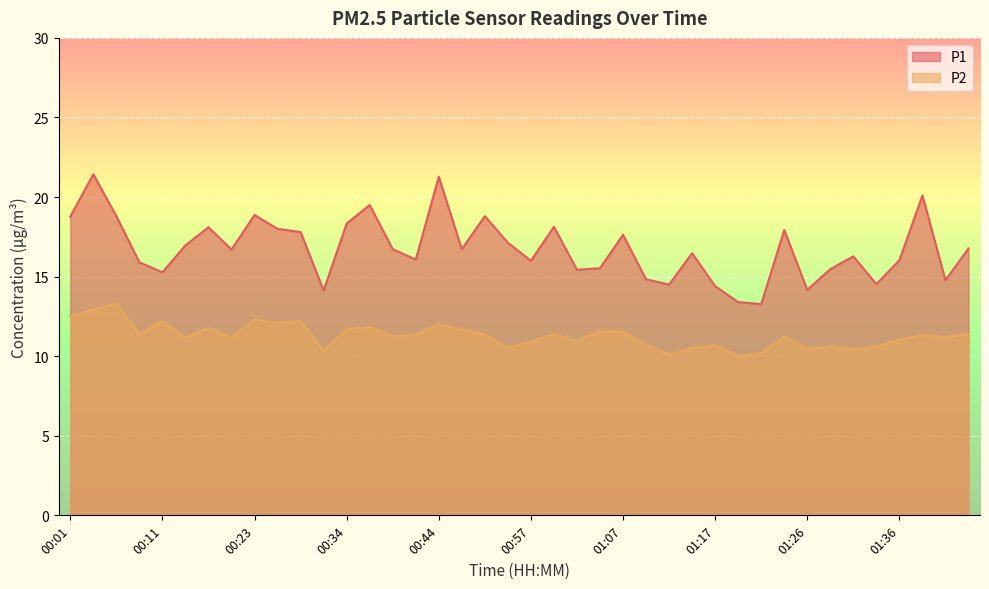

Which category has the lowest value across all series?

01:19